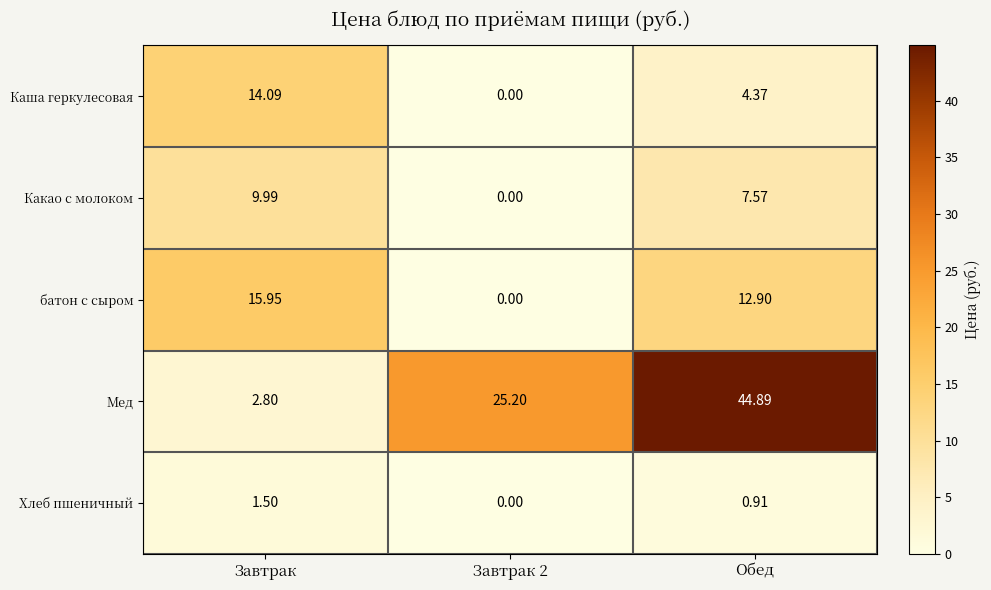

At which category is the sum across all series the highest?

Обед